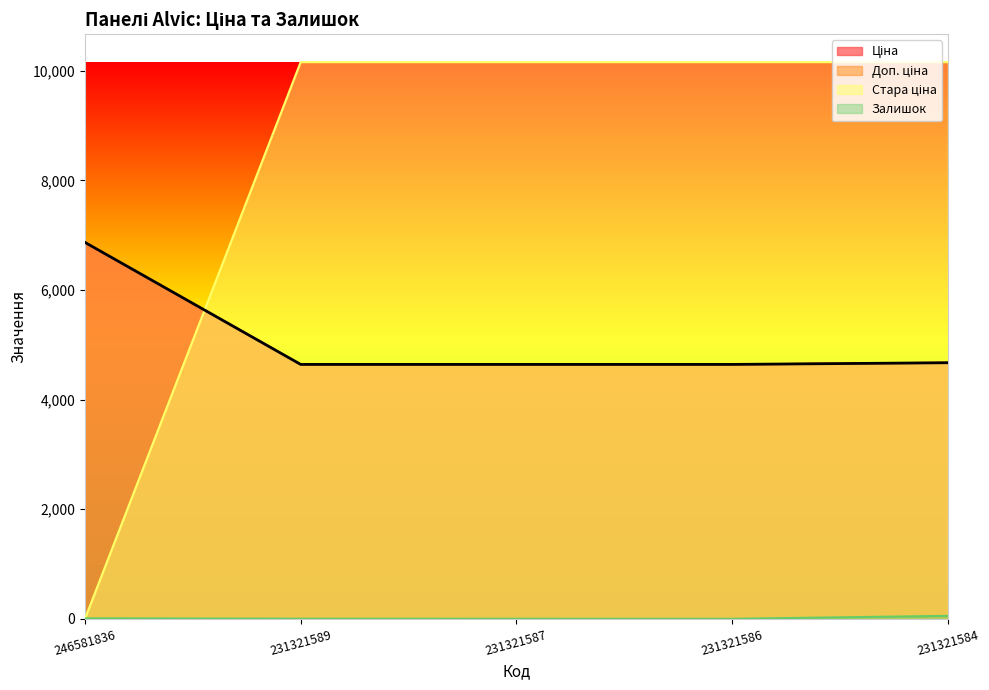

Read the Залишок value at 231321587.

2.0